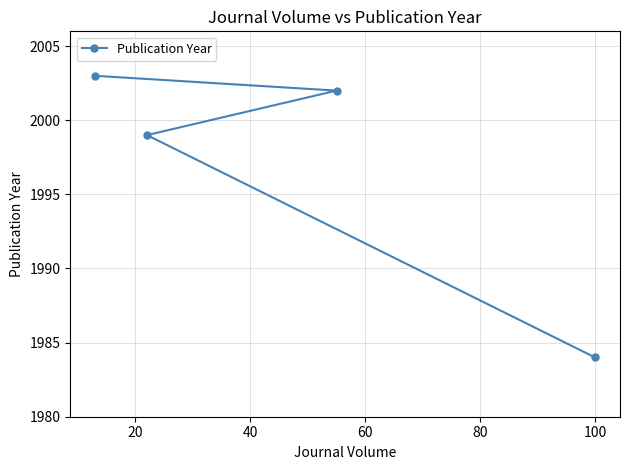

True or false: the data has more than 1 interior local peaks.

False